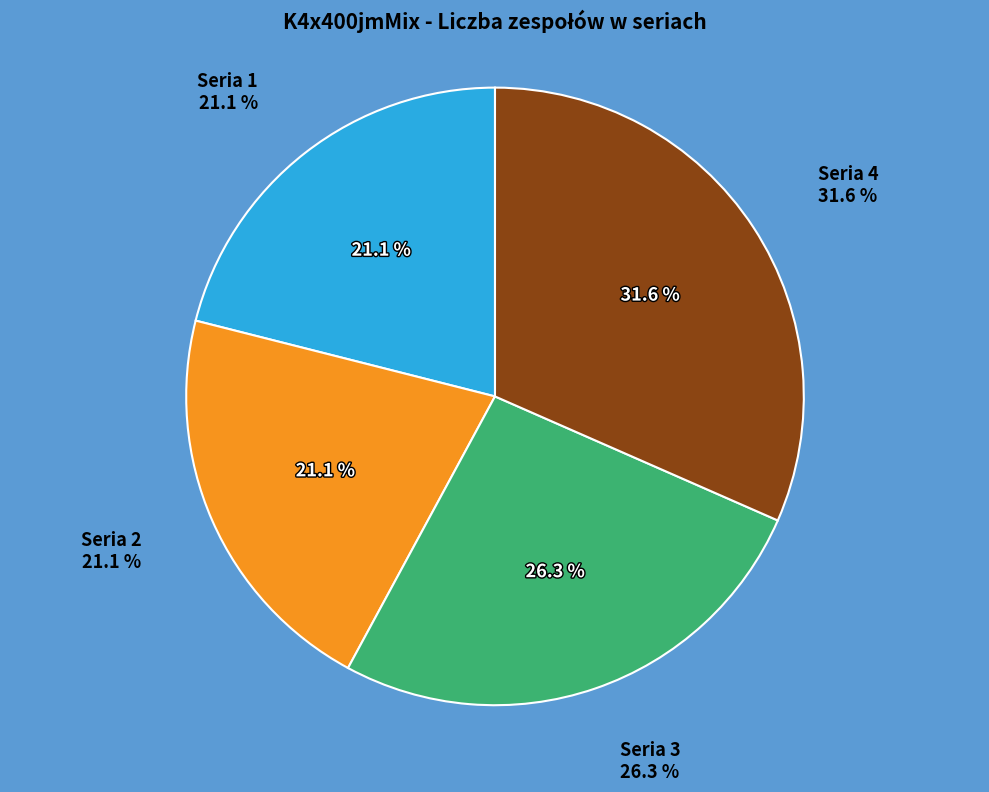

Which has a higher value, Seria 4 or Seria 1?

Seria 4